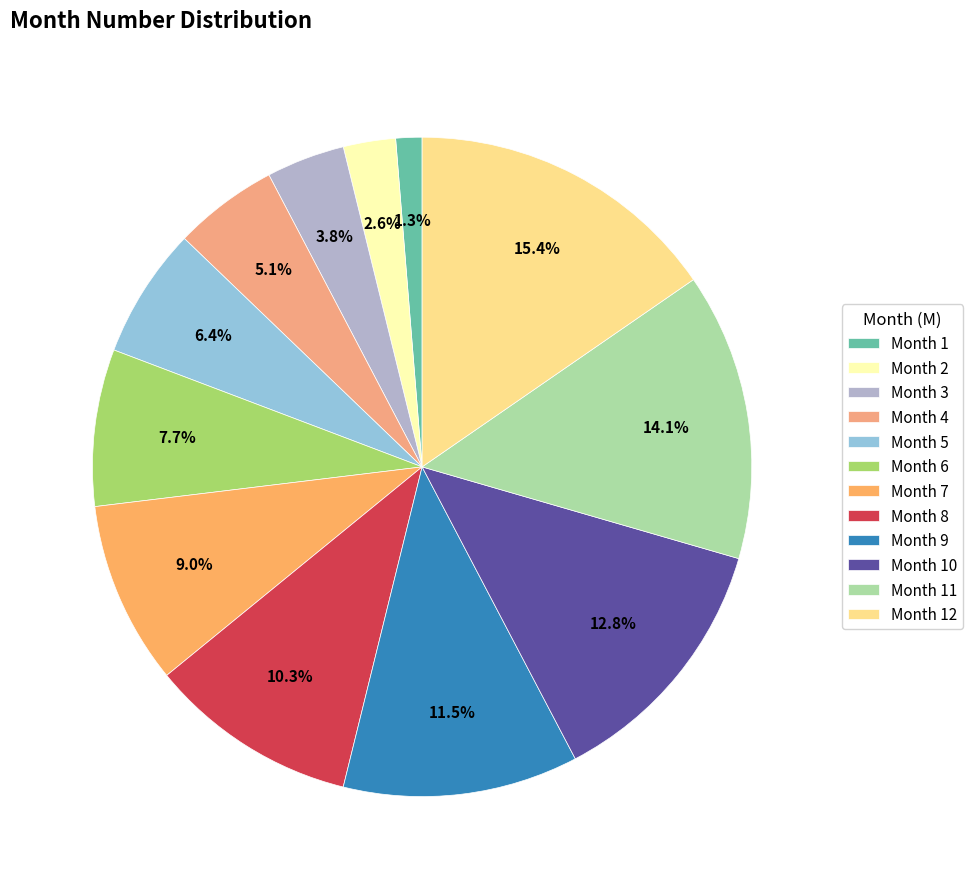

Rank the categories by value from lowest to highest.

Month 1, Month 2, Month 3, Month 4, Month 5, Month 6, Month 7, Month 8, Month 9, Month 10, Month 11, Month 12